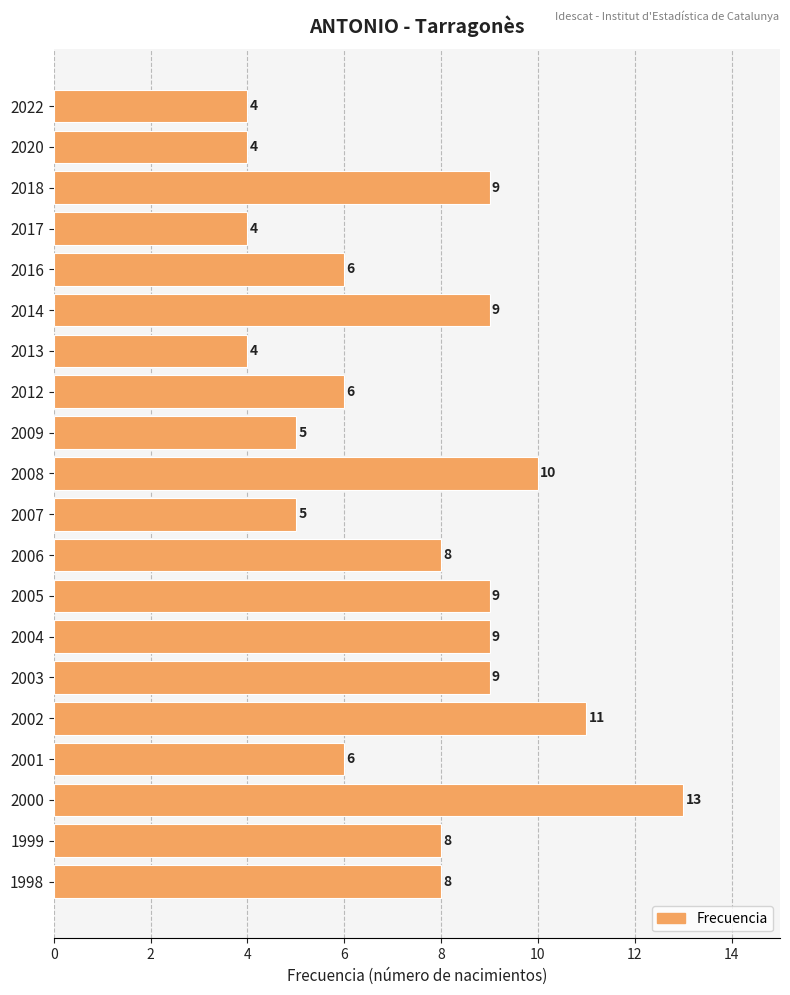

What is the sum of all values?

147